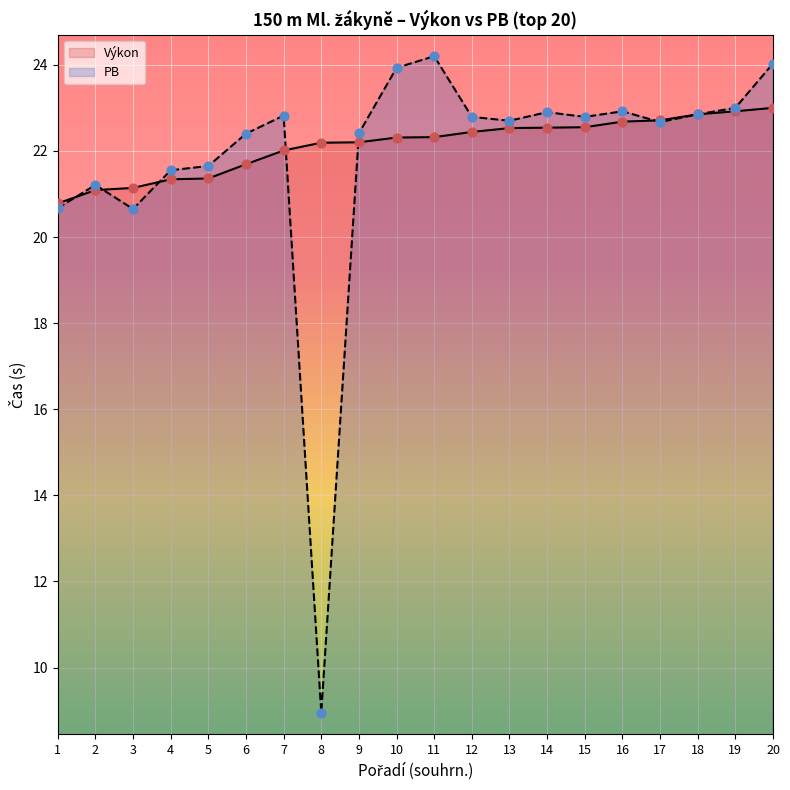

Which series contains the lowest Y value?

PB